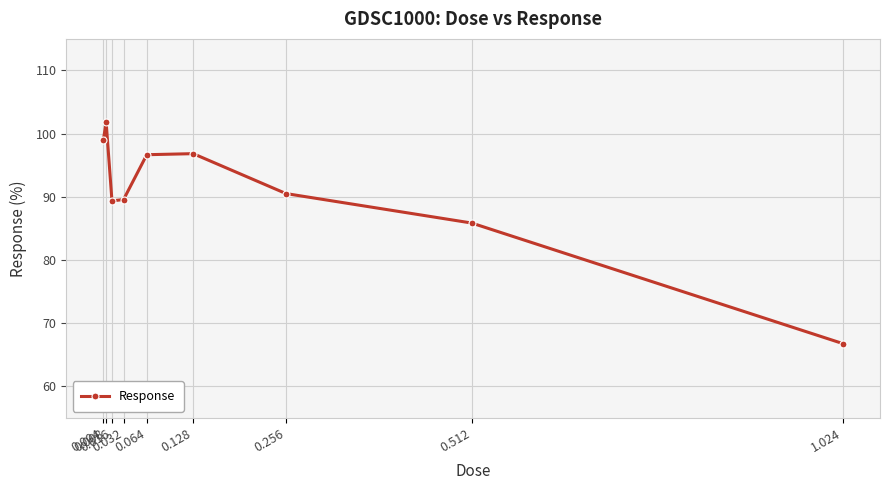

How many points are higher than both their immediate neighbors (excluding endpoints)?

2